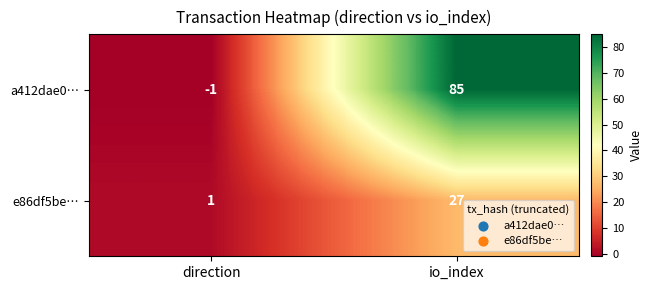

What is the sum of the a412dae0… values at direction and io_index?

84